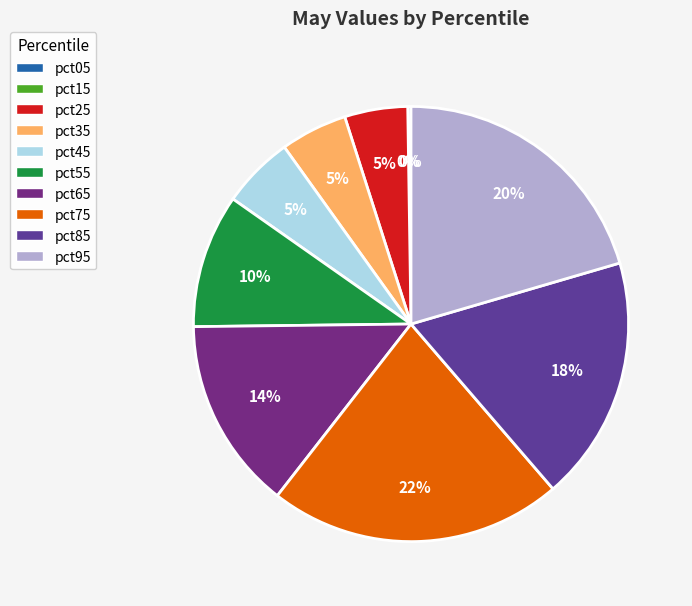

What is the change in value from pct35 to pct85?

+0.1